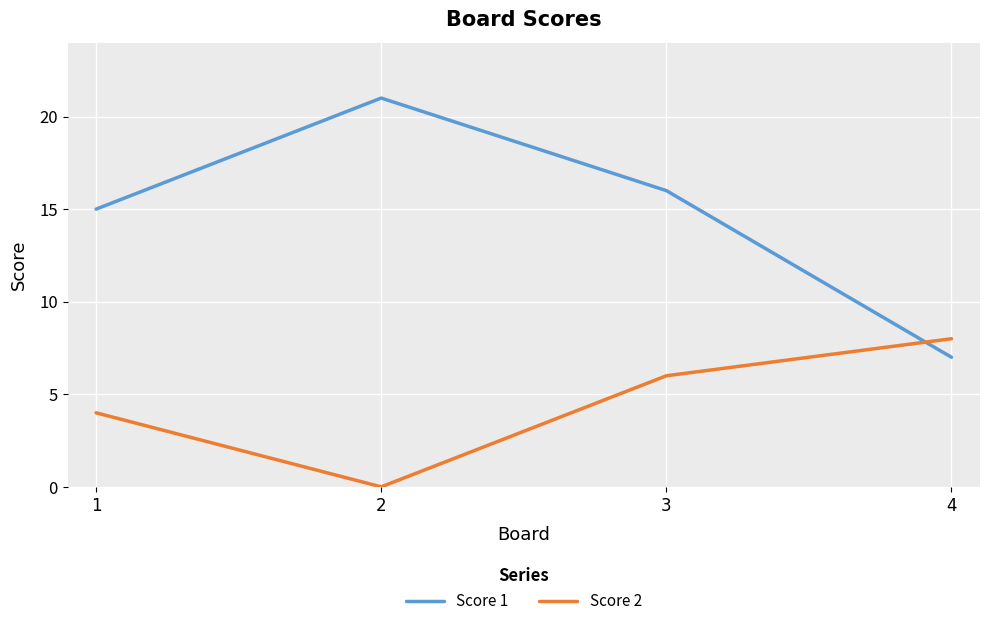

At which label does Score 2 reach its peak?

4